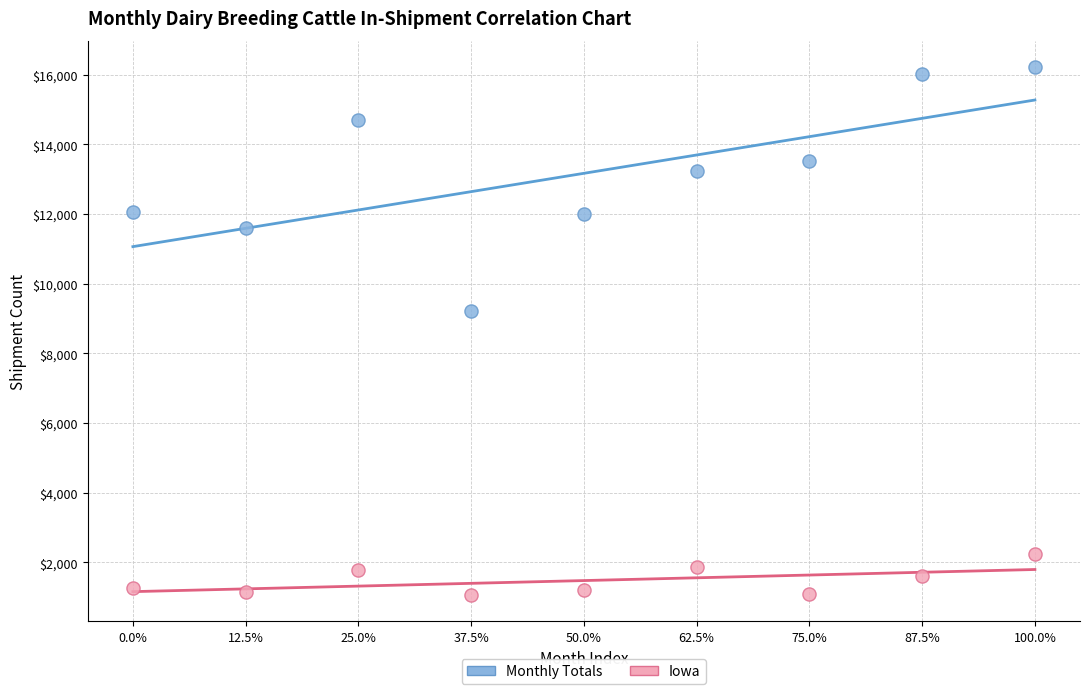

Across all series, what Y value is closest to 8638?

9205